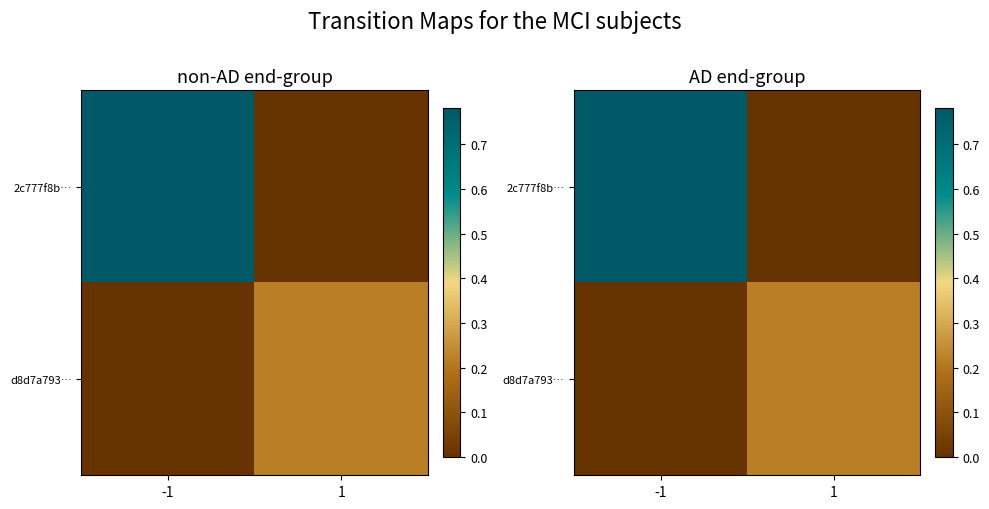

The d8d7a793… series shows 0.2 at 1. True or false?

True